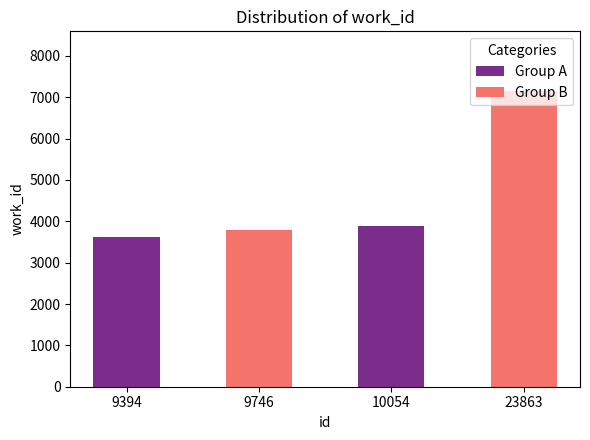

How many data points does each series have?

4